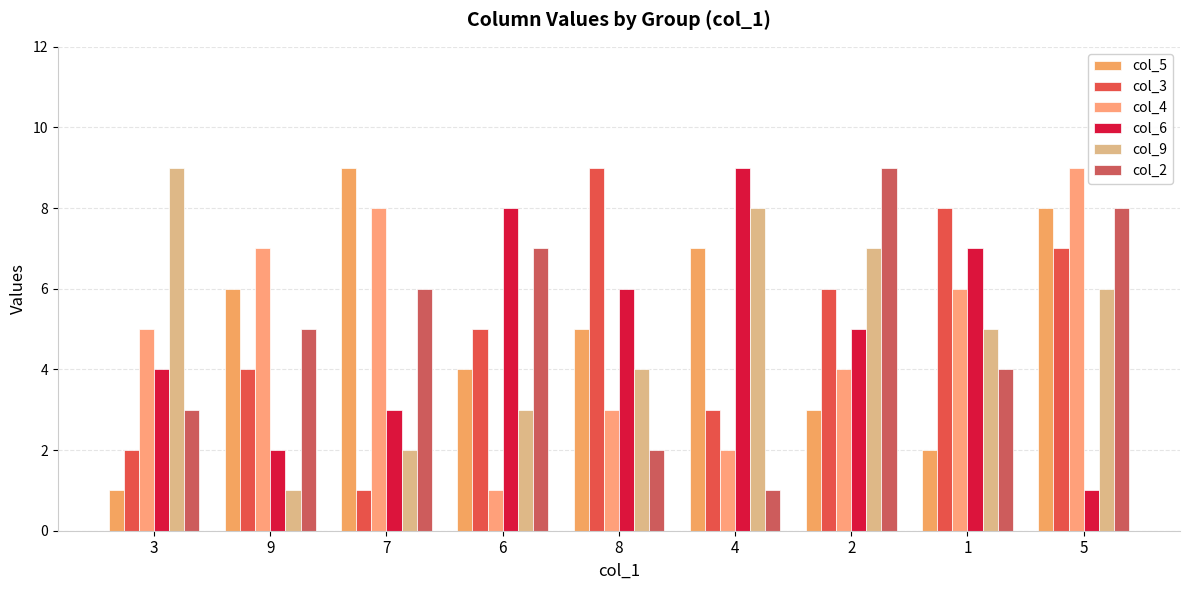

Is it true that col_4 equals 0 at 6?

False